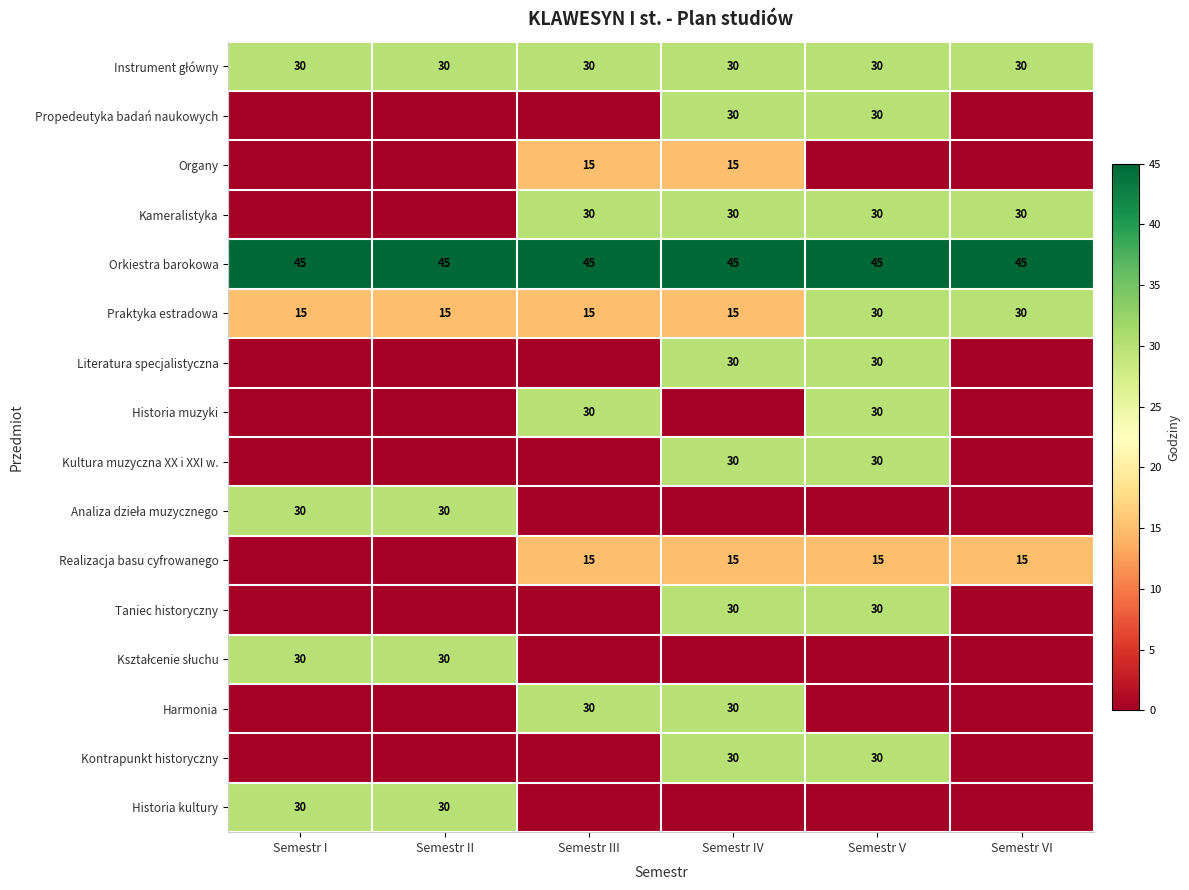

The value of Realizacja basu cyfrowanego at Semestr VI is 21. True or false?

False